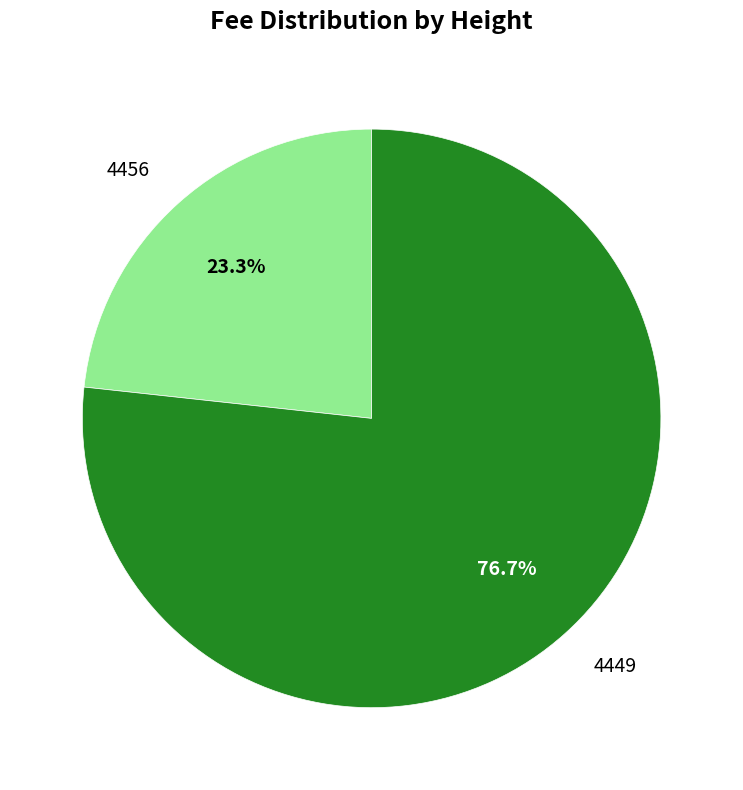

What is the total percentage of 4456 and 4449?

100.0%